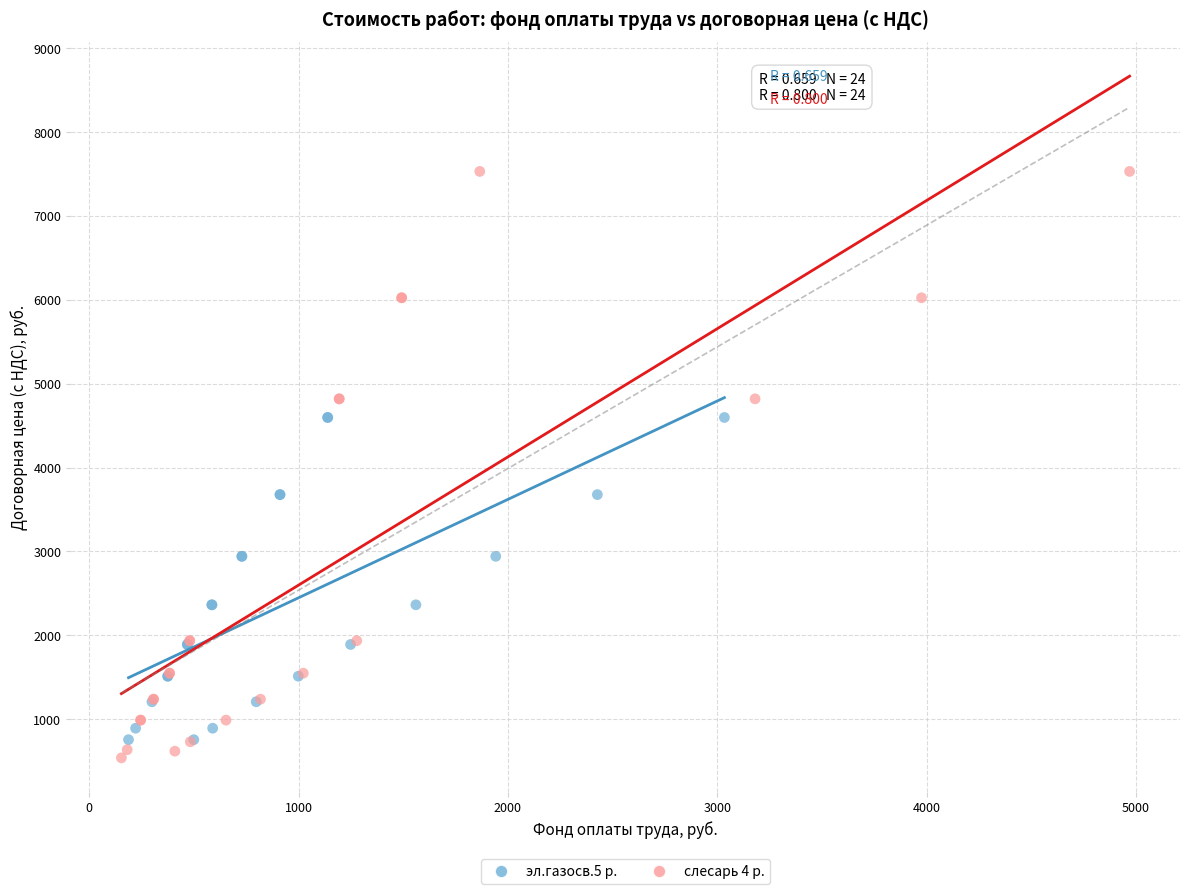

Which series has the largest Y range (max minus min)?

слесарь 4 р.